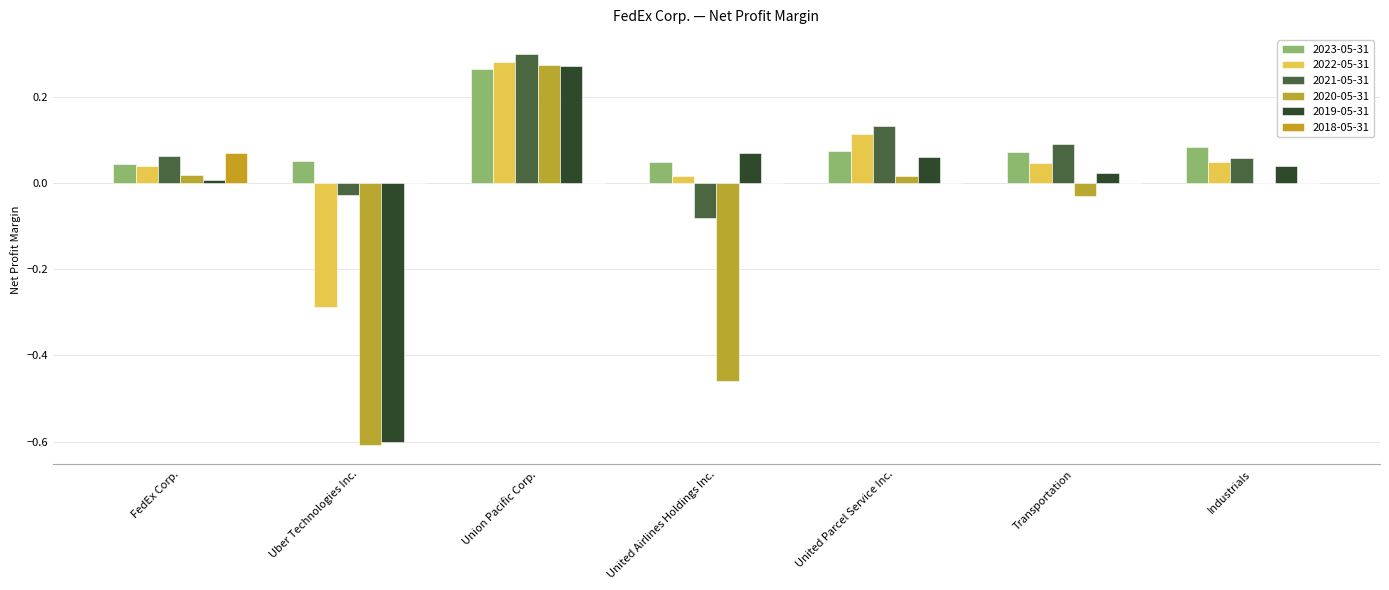

What is the label of the 1st bar from the left?

FedEx Corp.